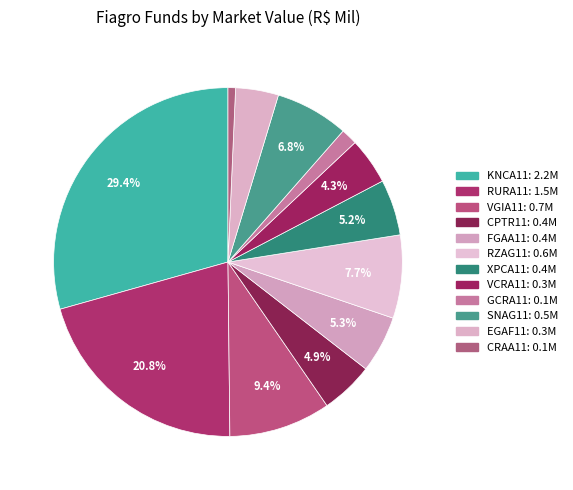

The CPTR11 slice represents 5% of the pie. True or false?

True